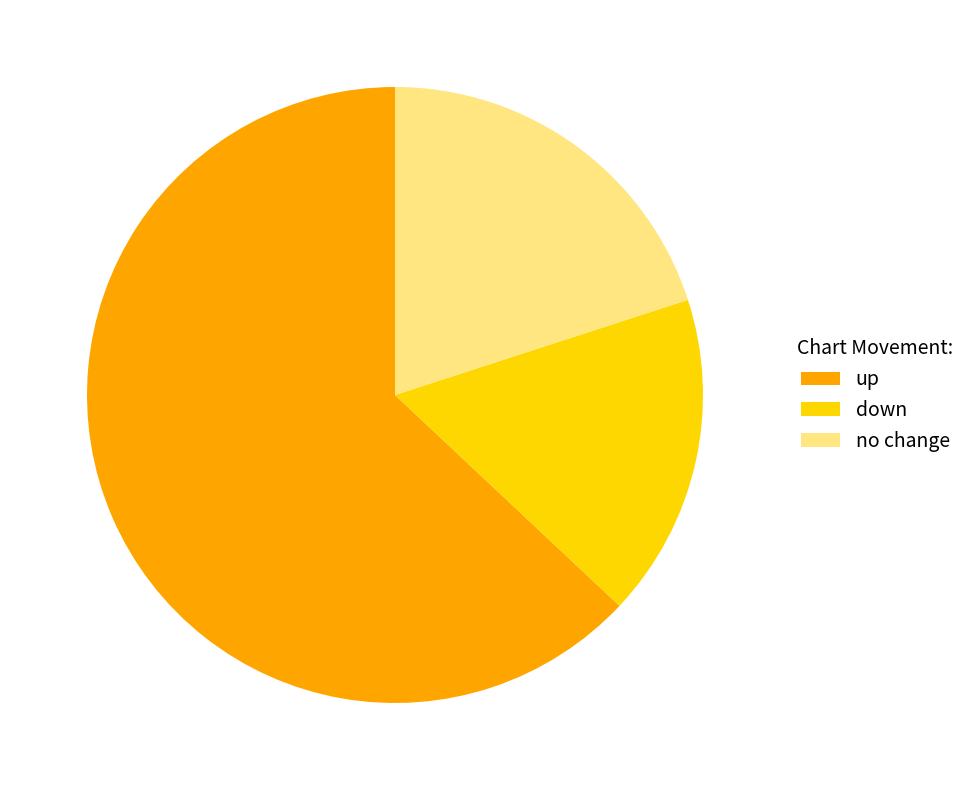

To the nearest percent, what is the average slice percentage?

33%